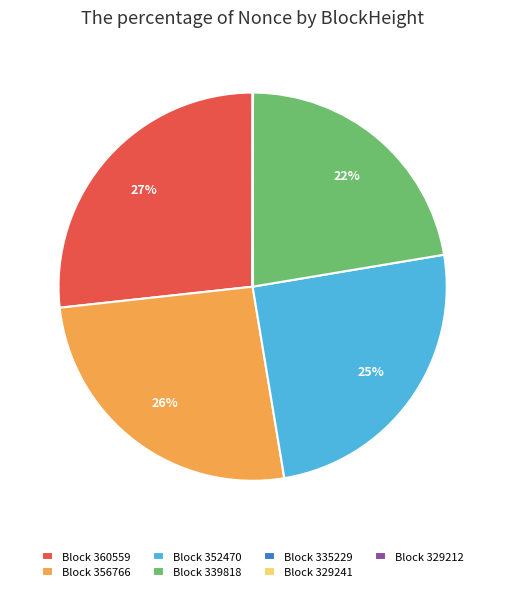

The Block 360559 slice represents 41% of the pie. True or false?

False